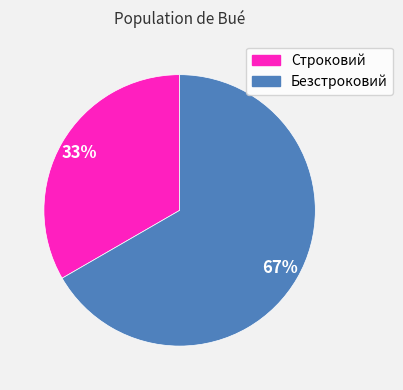

Rank the categories by value from highest to lowest.

Безстроковий, Строковий